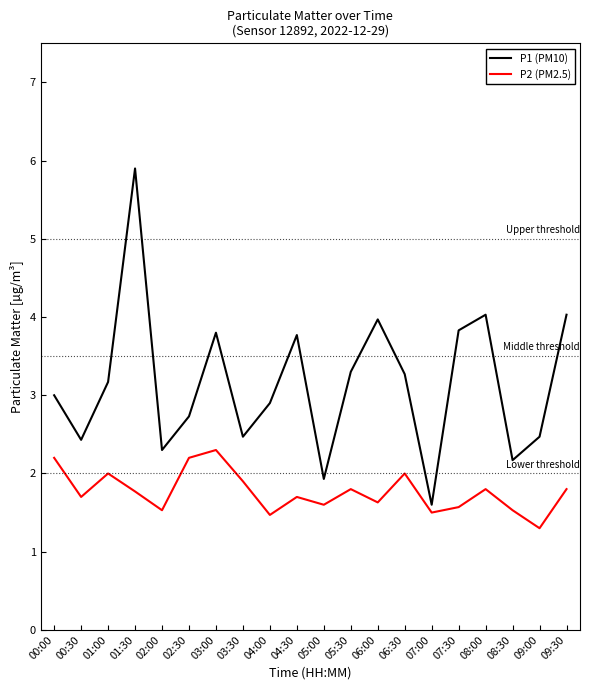

Which series changed the most between 00:00 and 06:00?

P1 (PM10)